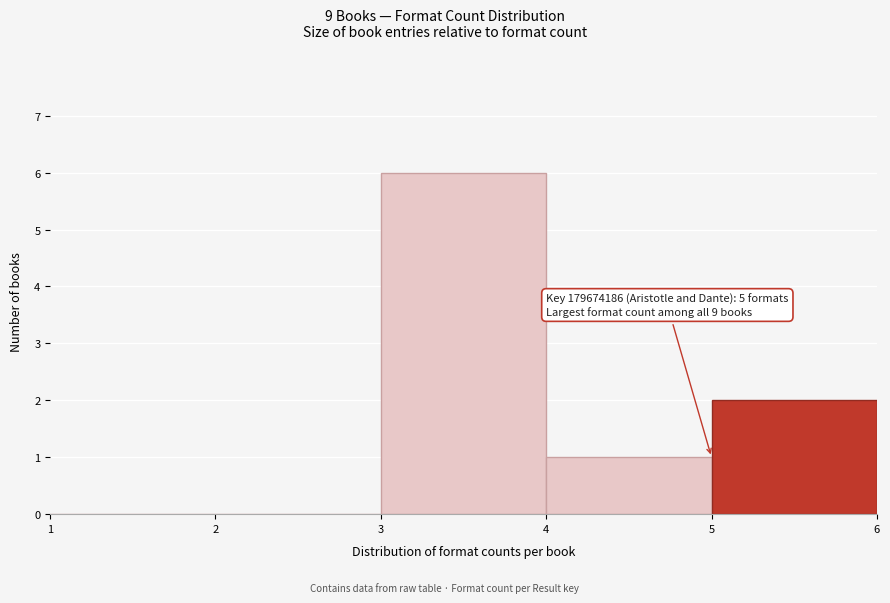

Which range on the x-axis has the tallest bar?

3 to 4